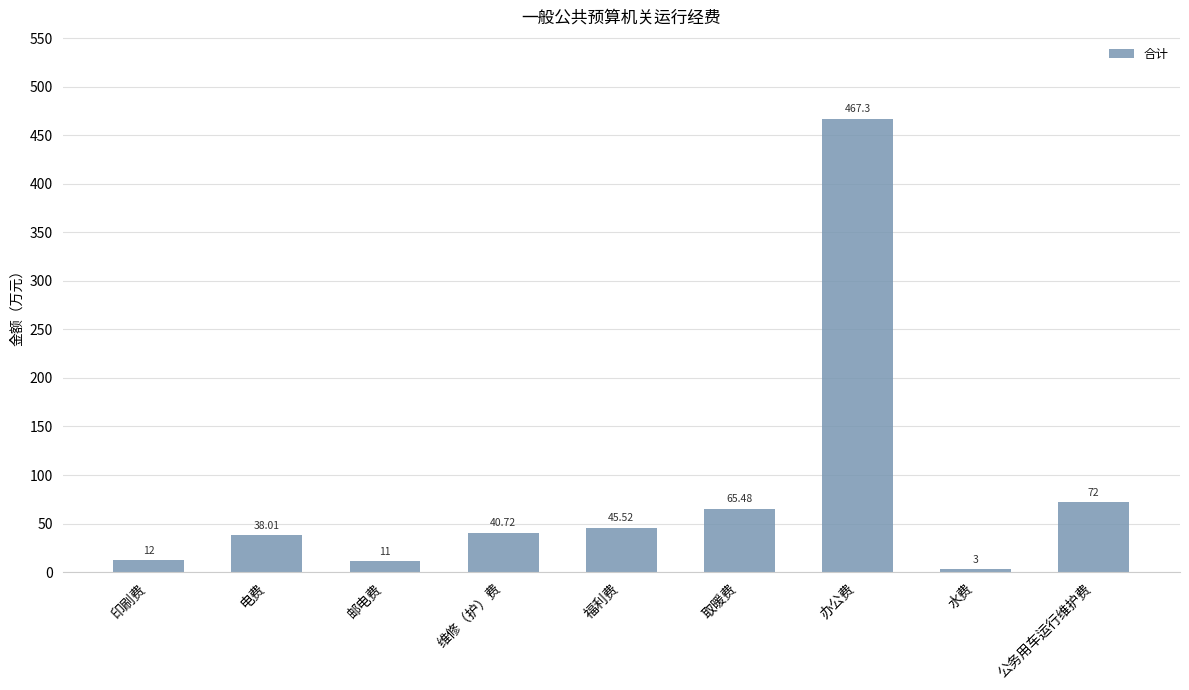

What is the change in value from 印刷费 to 公务用车运行维护费?

+60.0